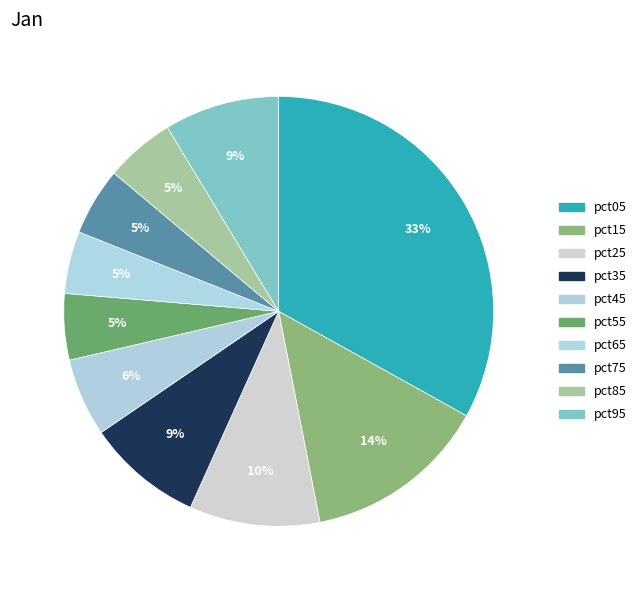

How many segments does this pie chart have?

10